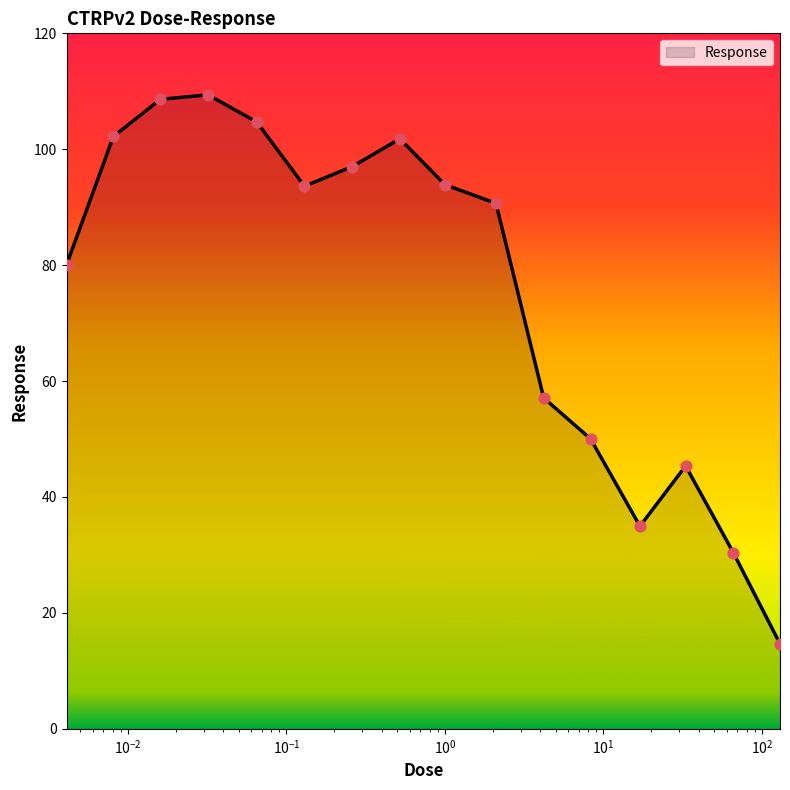

What is the difference between the maximum and minimum values?

94.7